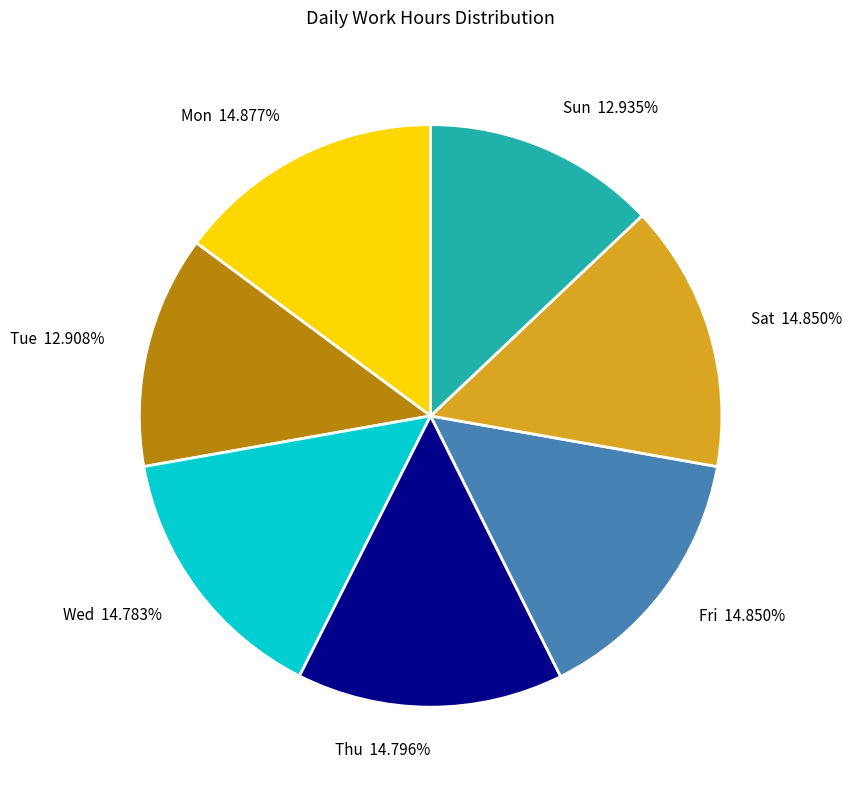

To the nearest percent, what percentage of the pie is Thu?

15%